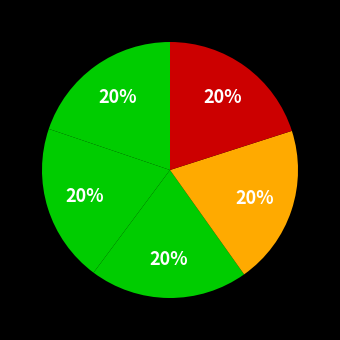

How many slices are in this pie chart?

5